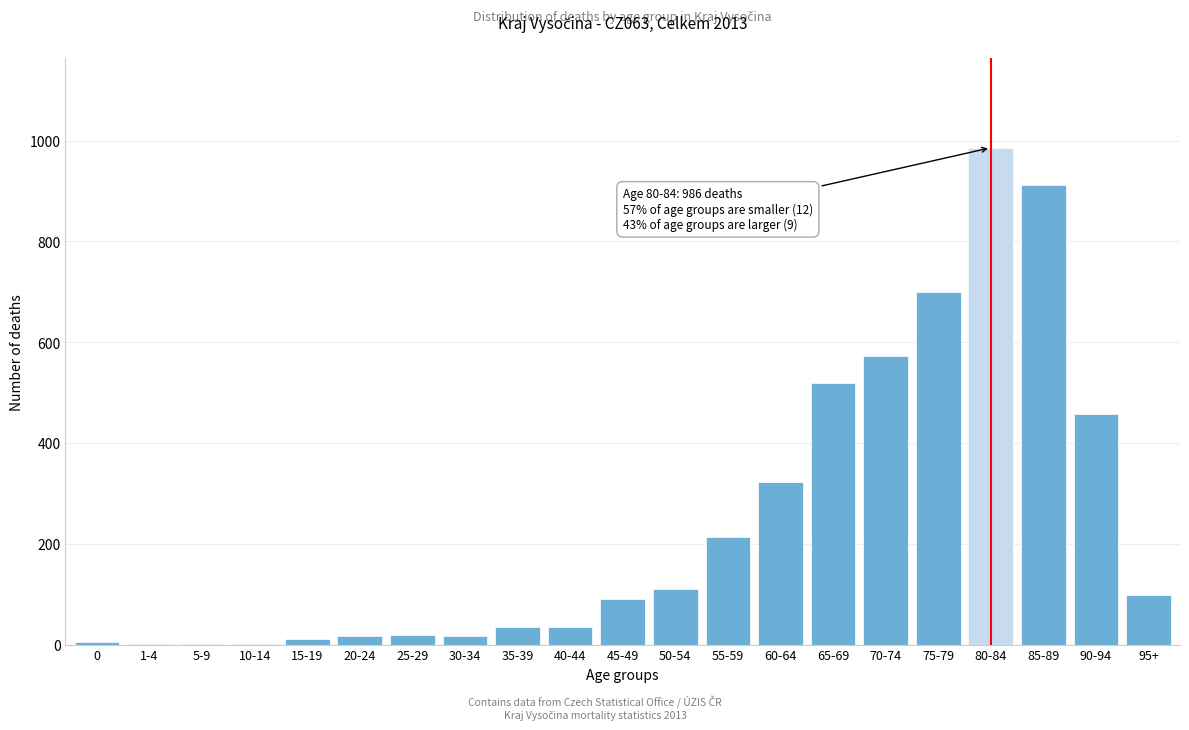

What is the sum of all values?

5129